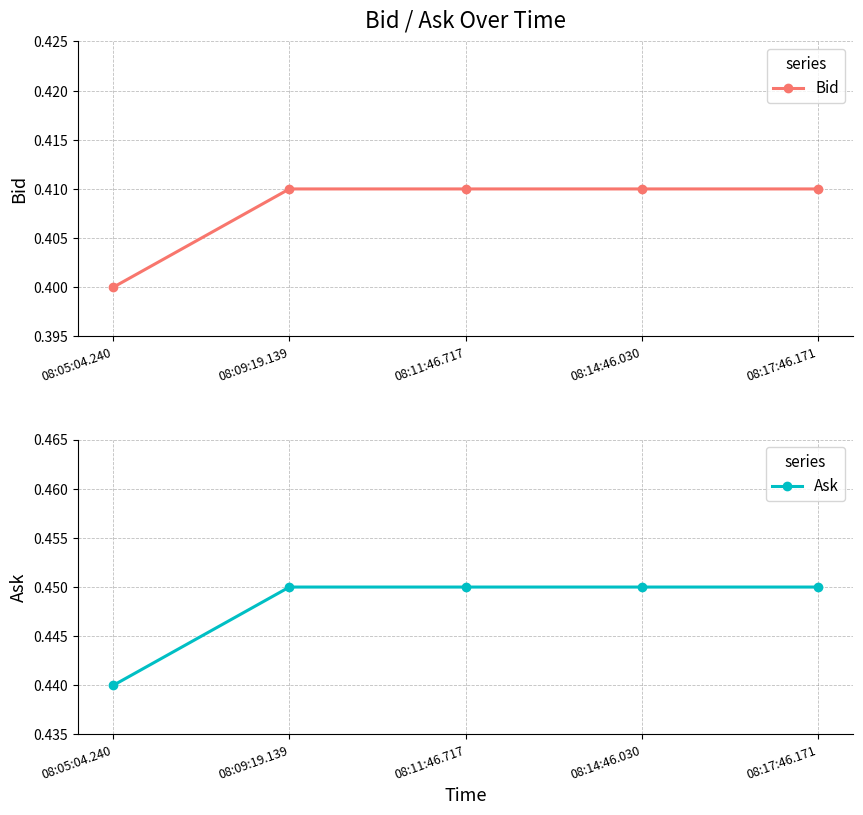

True or false: Ask and Bid cross at least once.

False